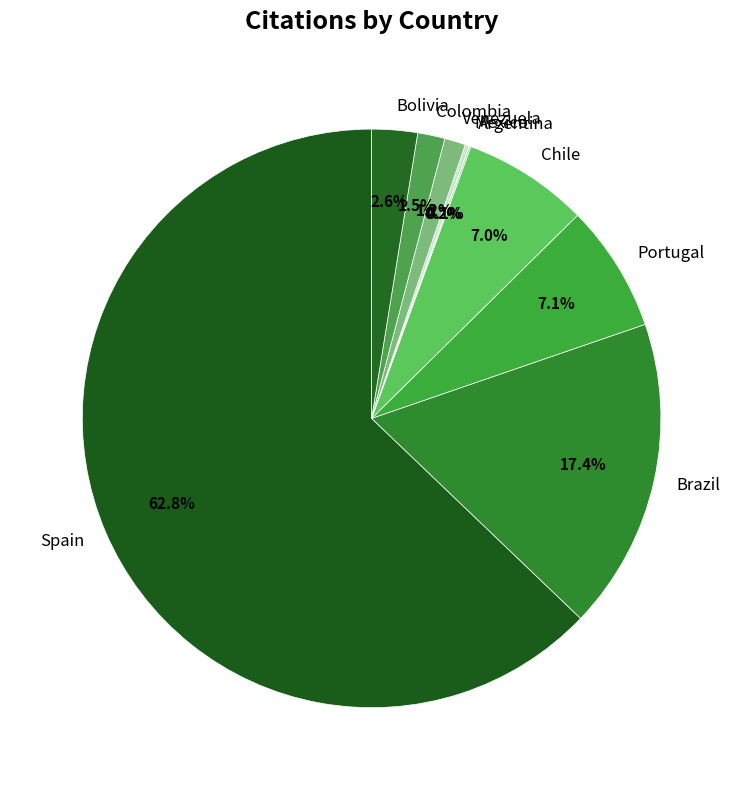

Which slice represents more than half of the pie?

Spain